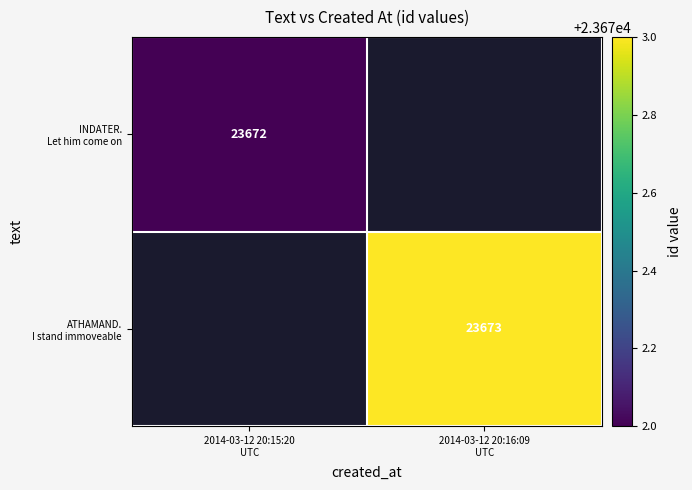

Where is INDATER. Let him come on nearest to the value 23672?

2014-03-12 20:15:20 UTC